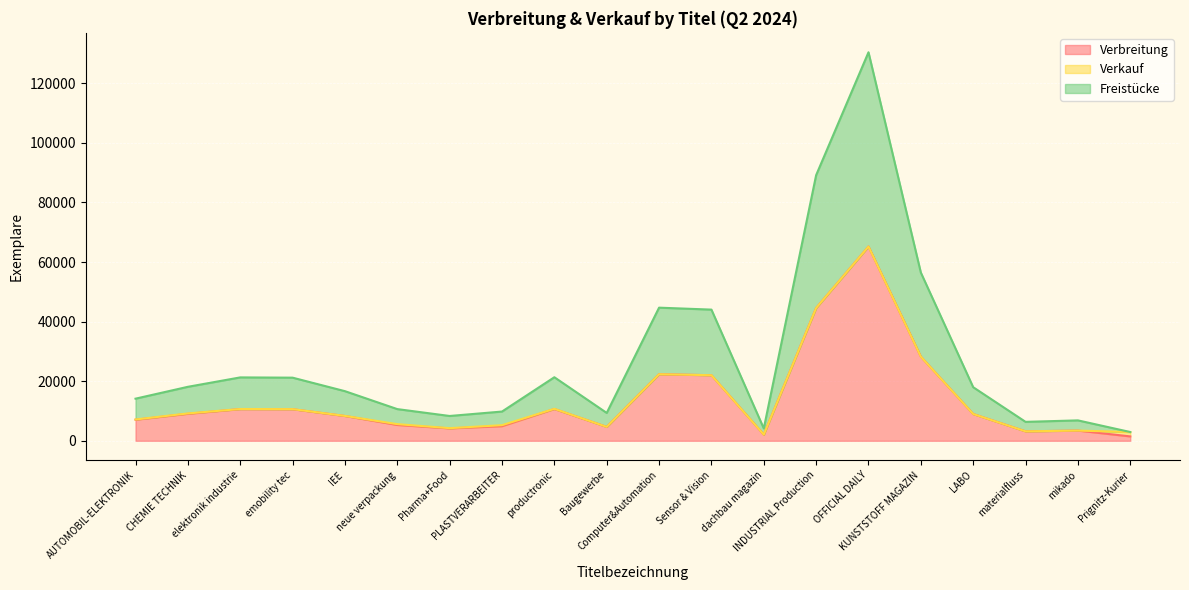

In Verbreitung, how many points are lower than both neighbors (excluding endpoints)?

4